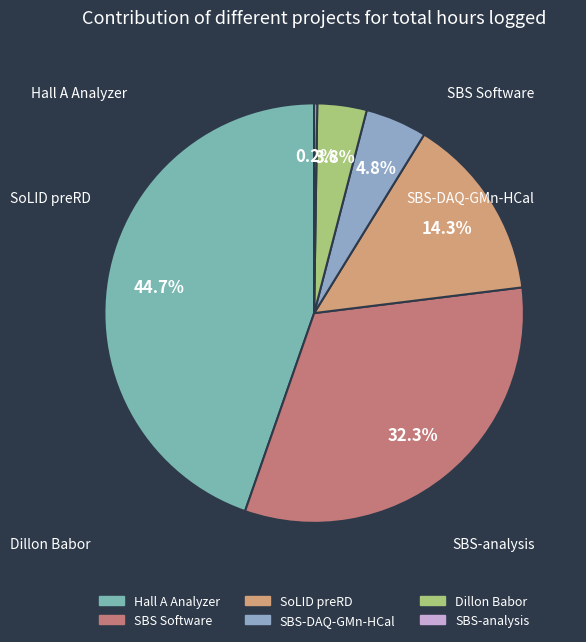

Is SBS Software the majority of the pie?

No